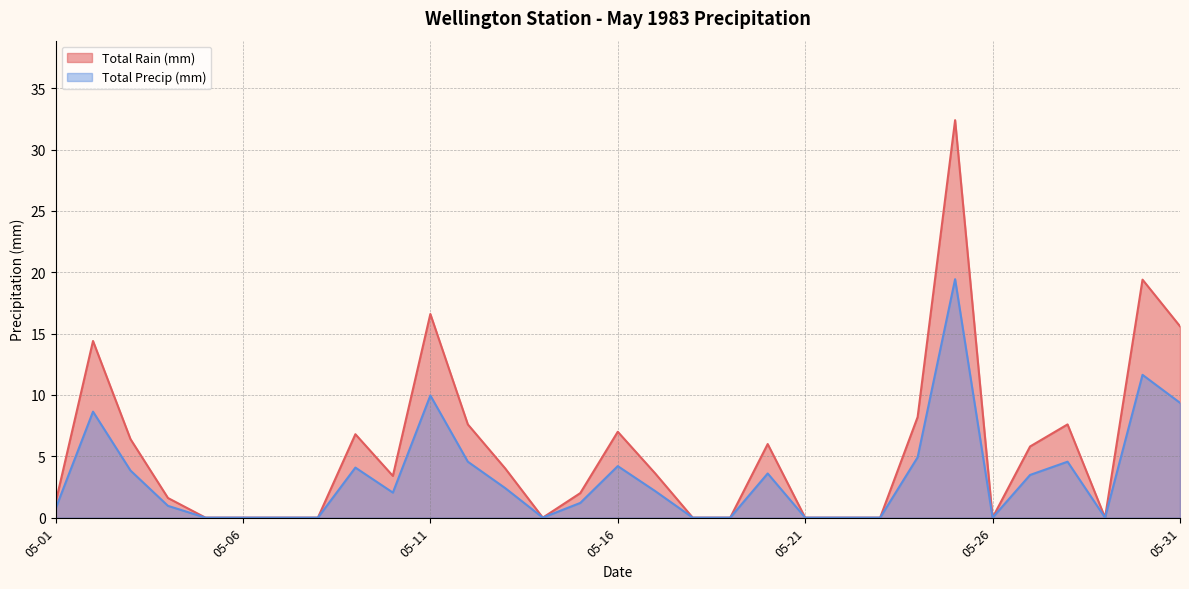

In Total Precip (mm), how many points are lower than both neighbors (excluding endpoints)?

4